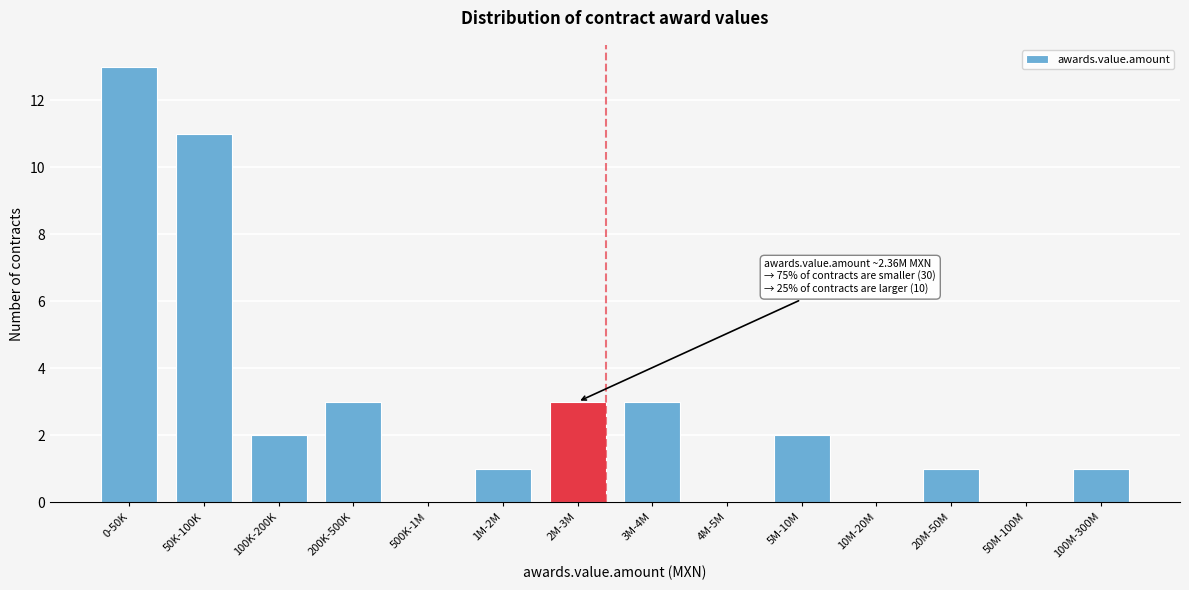

Reading right to left, what are all the values shown in this chart?

100M-300M=1	50M-100M=0	20M-50M=1	10M-20M=0	5M-10M=2	4M-5M=0	3M-4M=3	2M-3M=3	1M-2M=1	500K-1M=0	200K-500K=3	100K-200K=2	50K-100K=11	0-50K=13